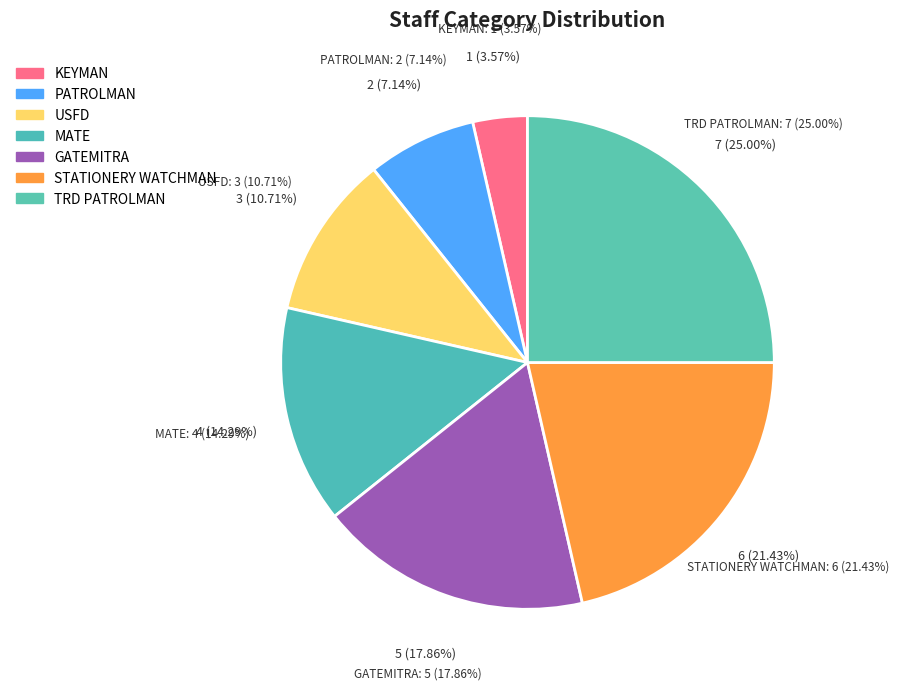

Is there a majority slice in this chart?

No